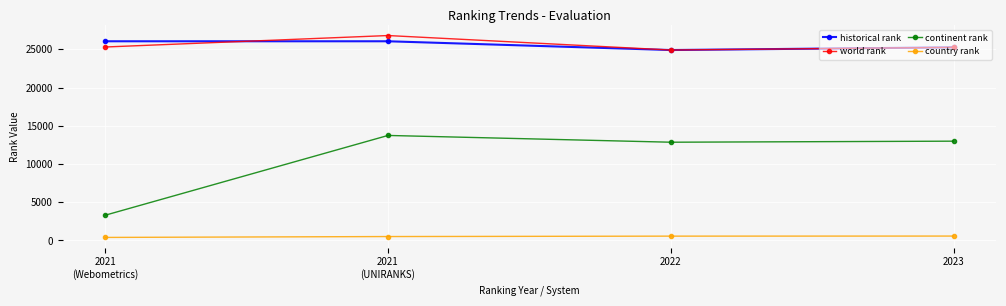

Rank the series by their maximum value, from lowest to highest.

country rank, continent rank, historical rank, world rank